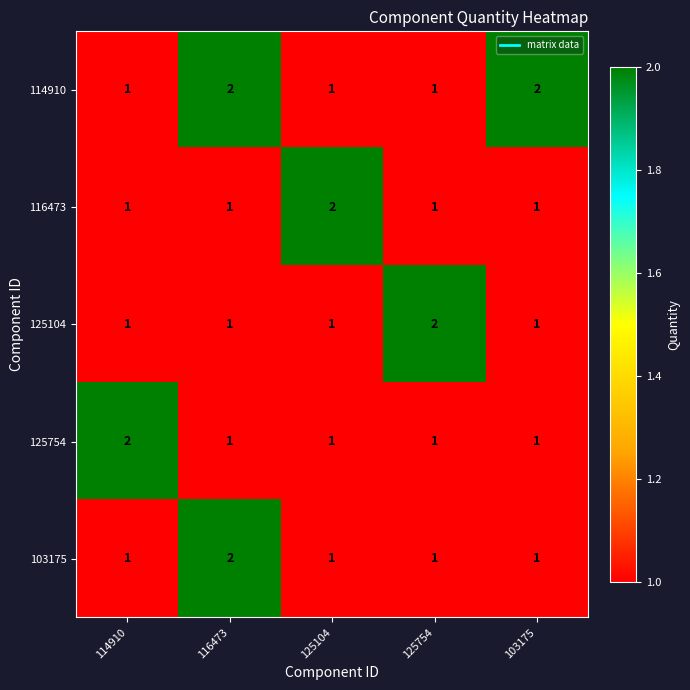

At how many categories does at least one series exceed 1?

5